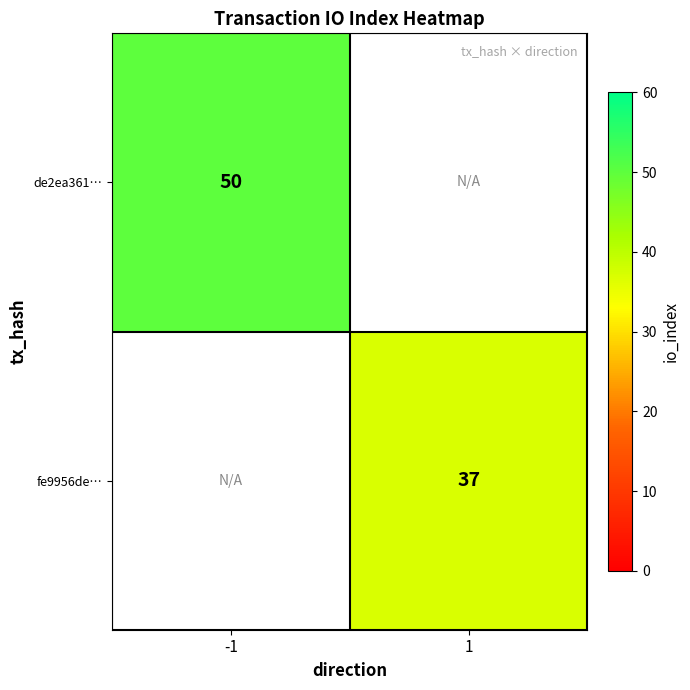

Is the value of fe9956de… at 1 greater than the value of de2ea361… at -1?

No